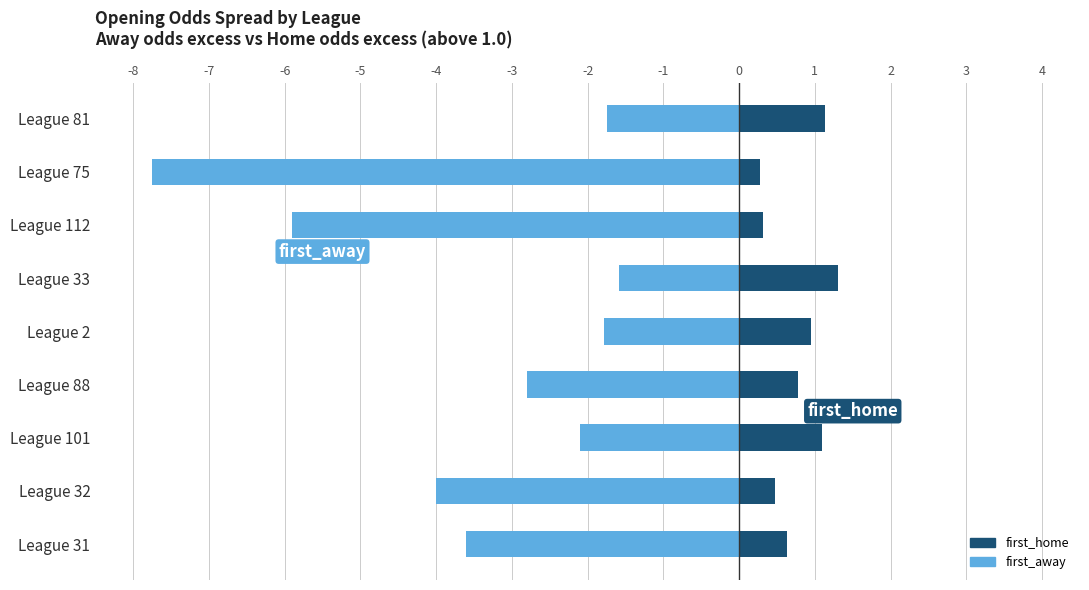

Are the bars horizontal?

Yes